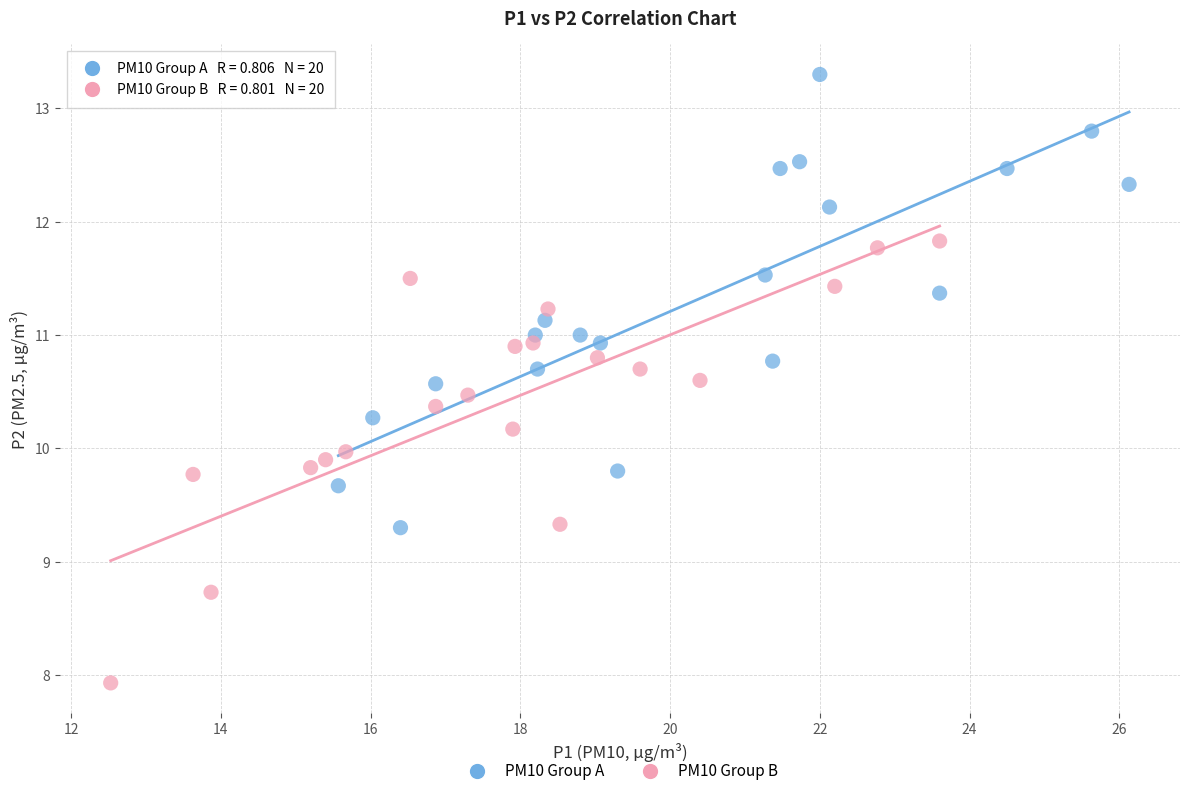

Which series reaches the minimum Y coordinate?

PM10 Group B